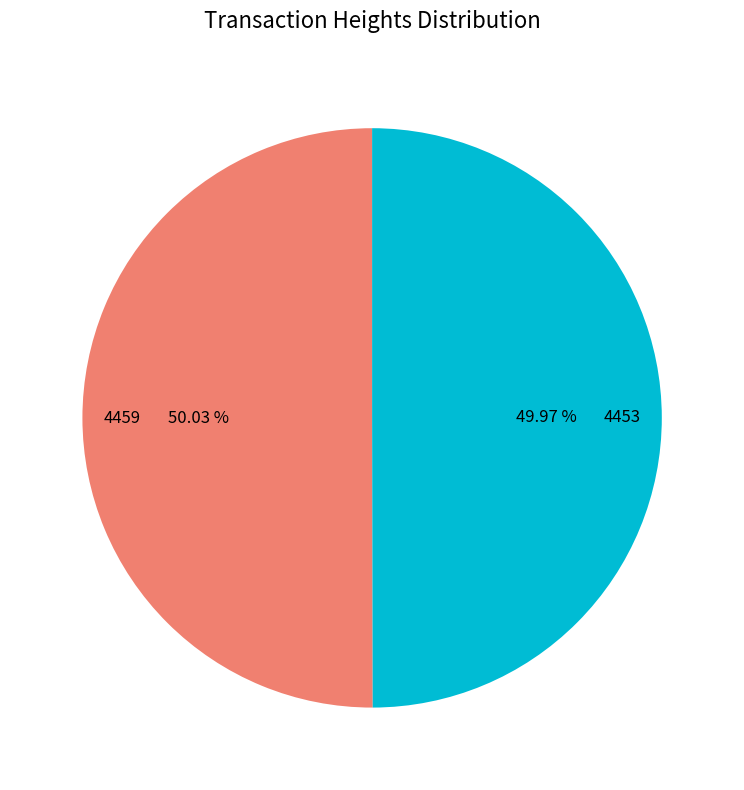

How many segments does this pie chart have?

2